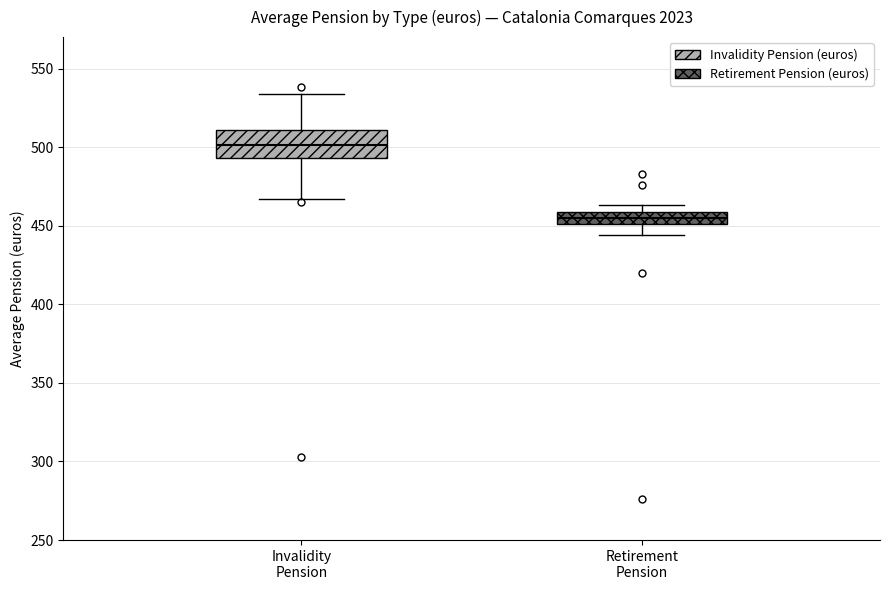

Which box has the lowest median line?

Retirement Pension